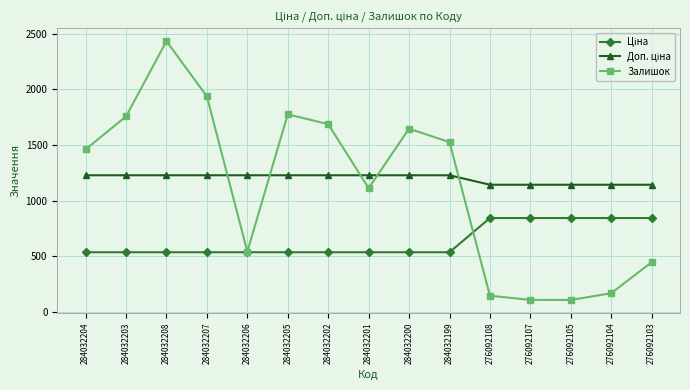

What is the label of the 11th point from the left?

276092108